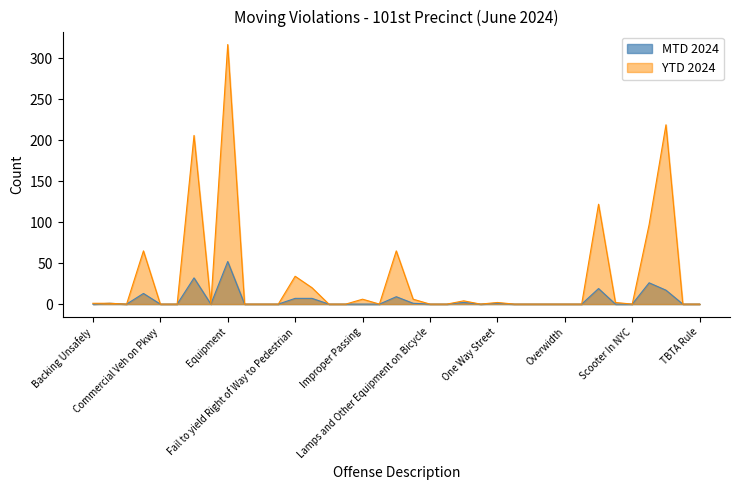

Which series has the largest total across all categories?

YTD 2024